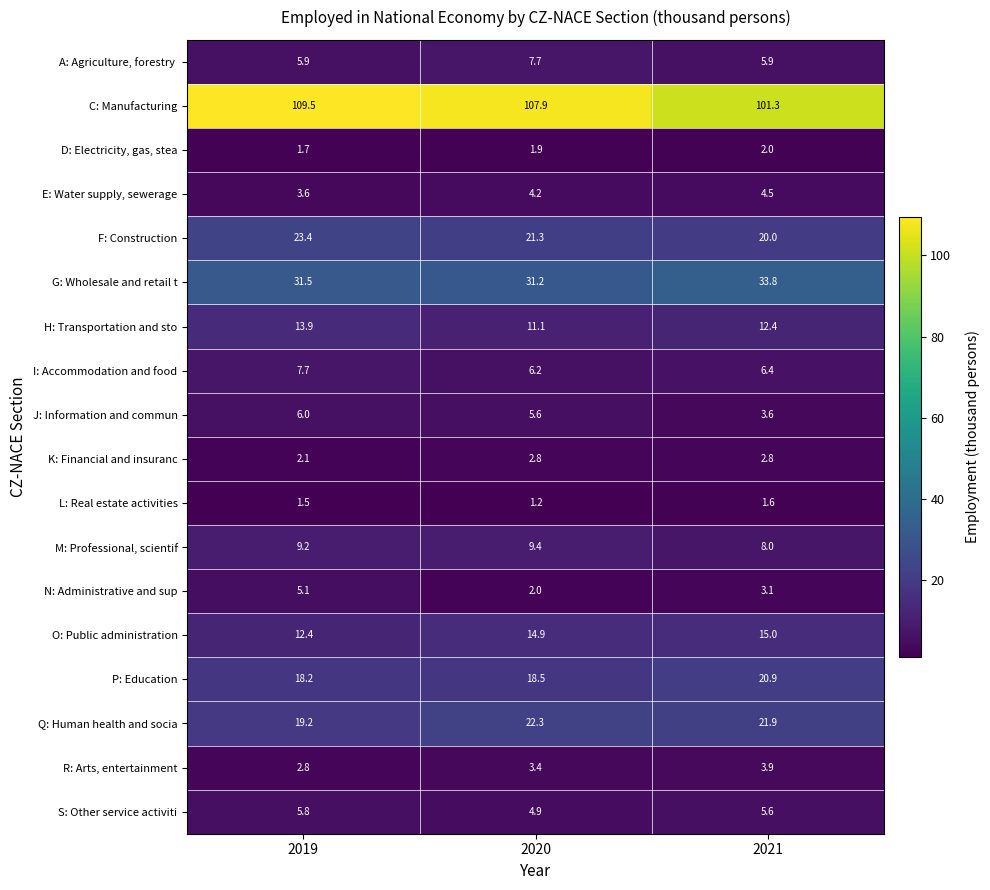

What is the sum of all J: Information and commun values?

15.2